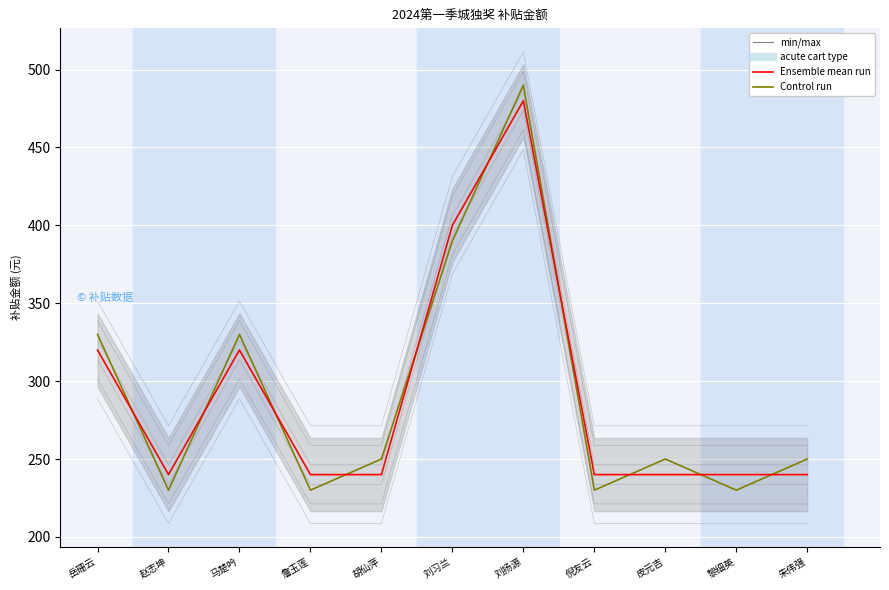

What is the total value across all series at 赵志坤?

470